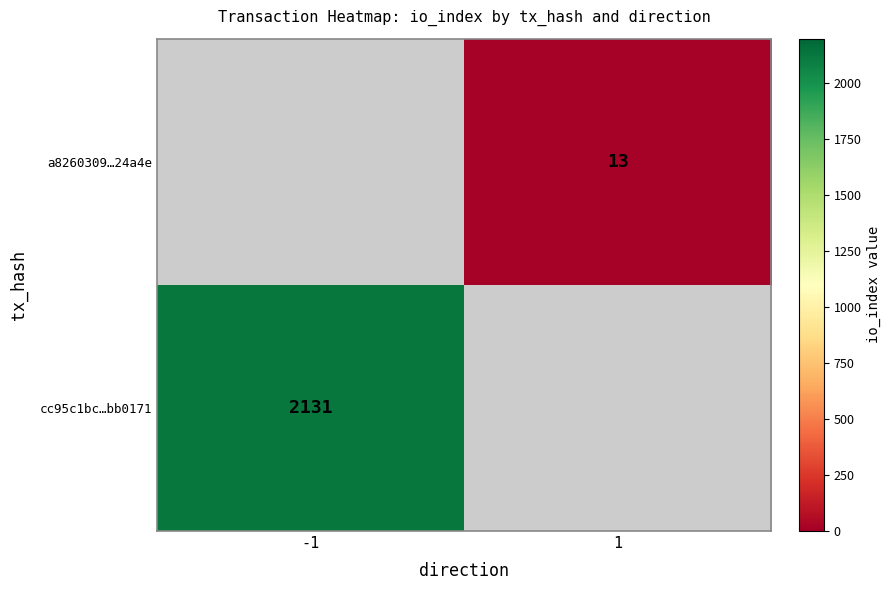

True or false: a8260309…24a4e has a value of 18 at 1.

False